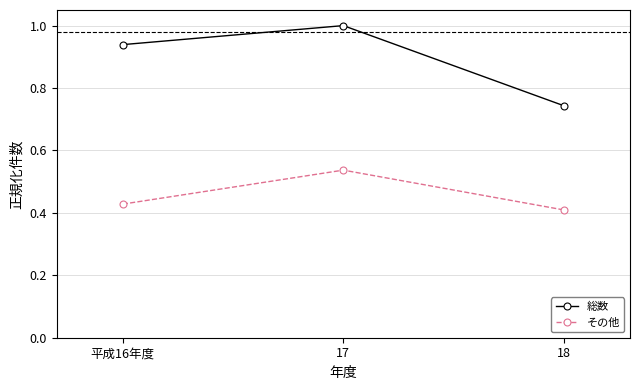

What is the label of the 3rd point from the right?

平成16年度